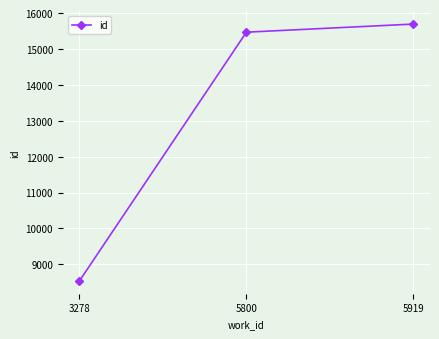

Reading right to left, what are all the values shown in this chart?

5919=15694	5800=15468	3278=8539